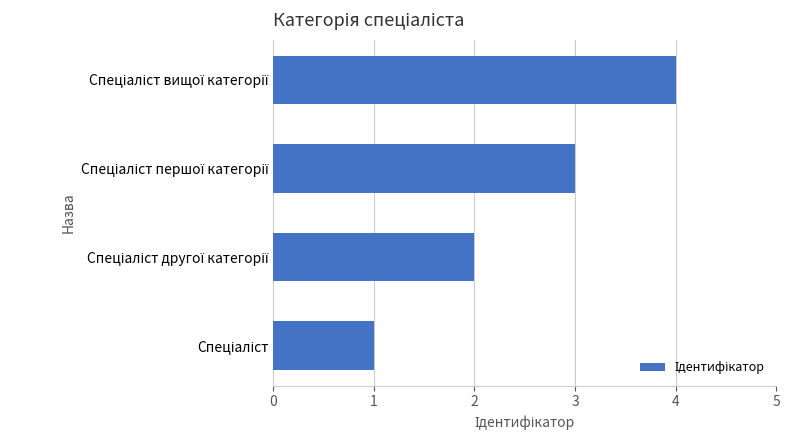

What is the greatest value displayed?

4